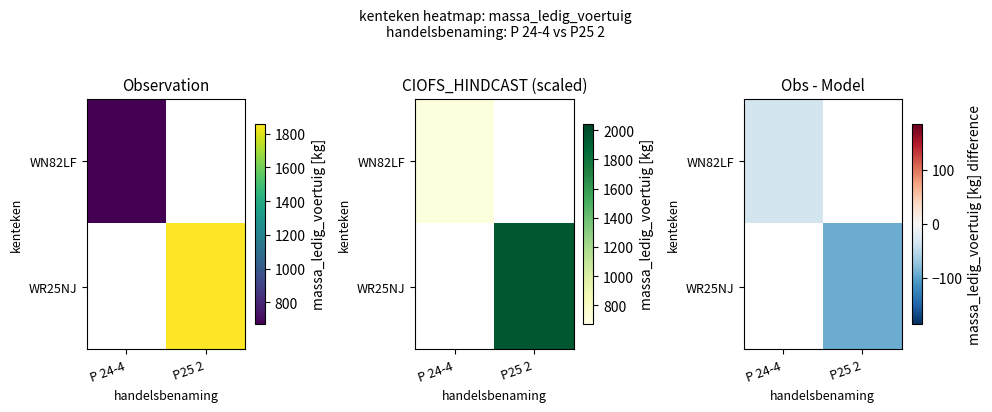

Between P 24-4 and P25 2, which is larger?

P25 2